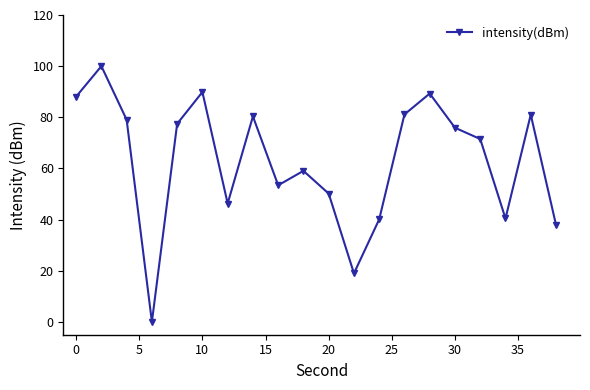

True or false: there are more than 2 points higher than both neighbors.

True